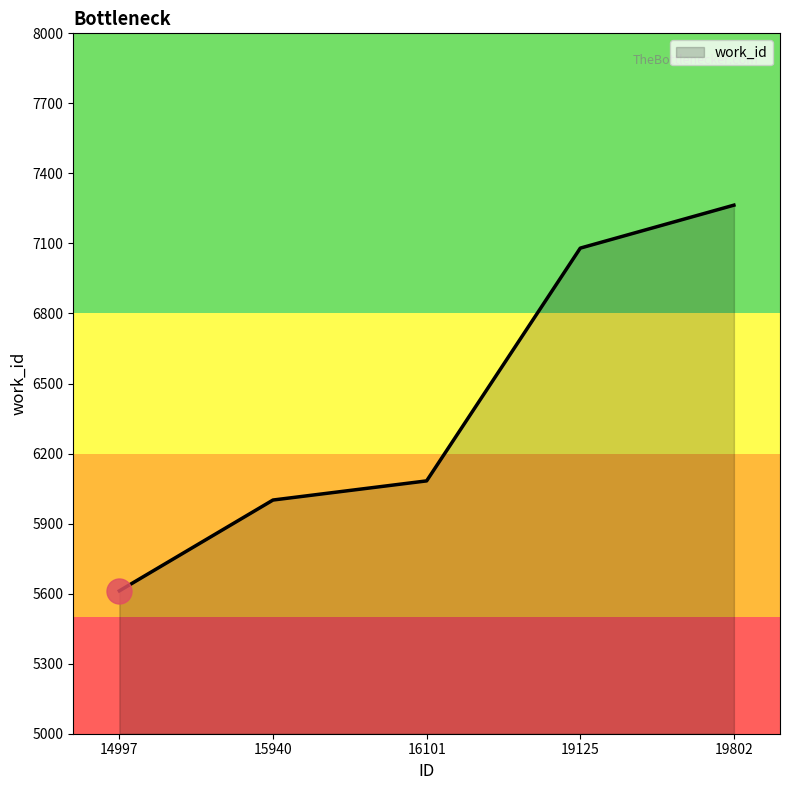

What is the average value?

6408